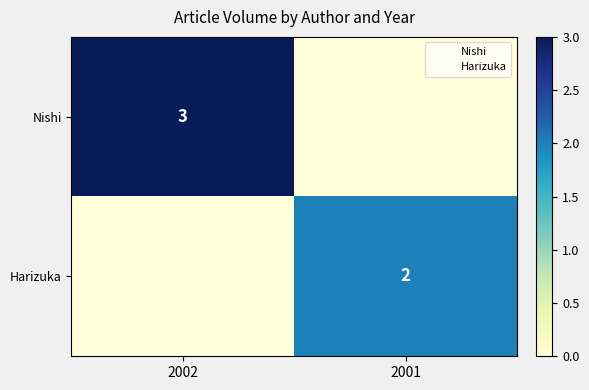

The value of Nishi at 2002 is 3. True or false?

True